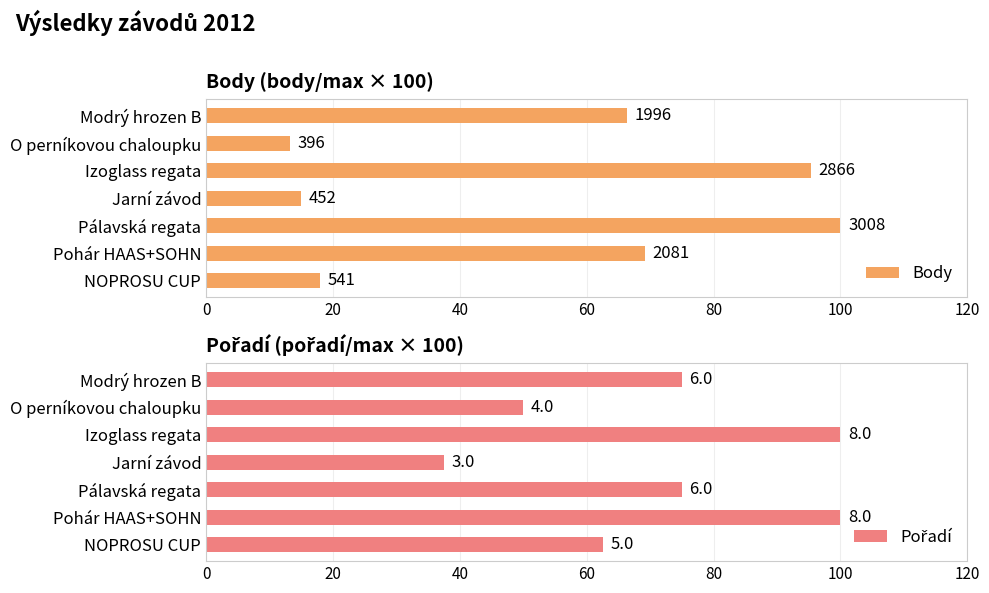

Reading right to left, extract all data points from this chart.

Body: 66.4	13.2	95.3	15.0	100.0	69.2	18.0
Pořadí: 75.0	50.0	100.0	37.5	75.0	100.0	62.5